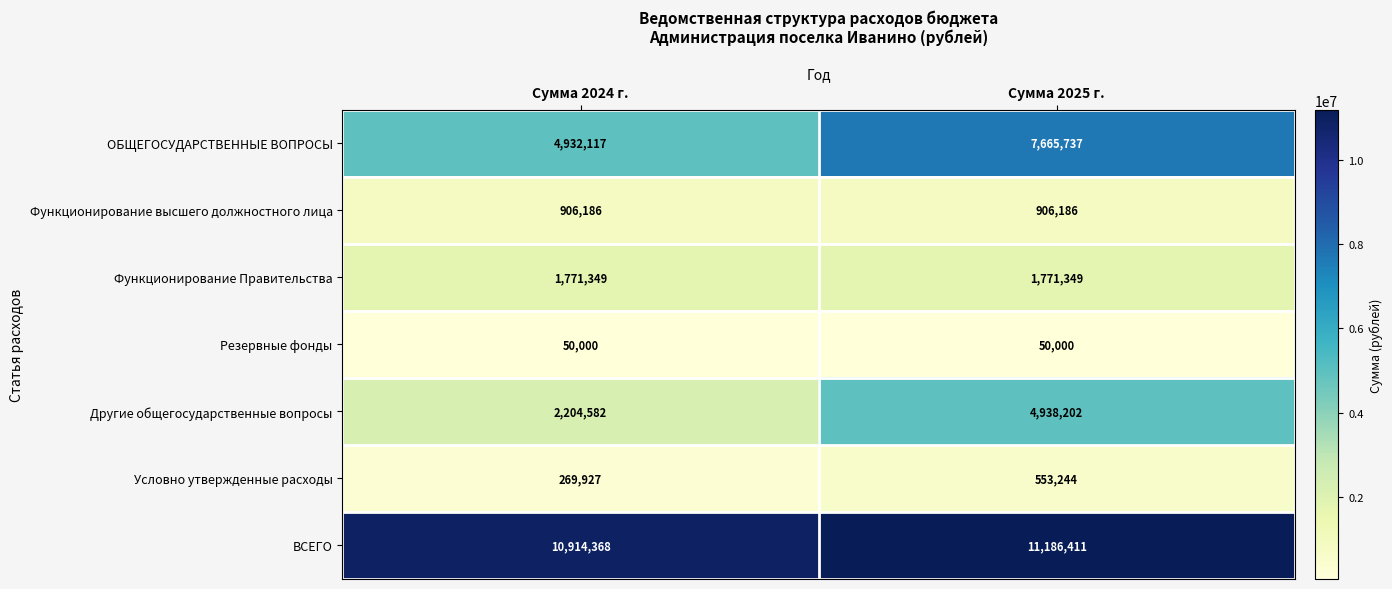

Reading right to left, list all the values displayed in this chart.

ОБЩЕГОСУДАРСТВЕННЫЕ ВОПРОСЫ: 7665737	4932117
Функционирование высшего должностного лица: 906186	906186
Функционирование Правительства: 1771349	1771349
Резервные фонды: 50000	50000
Другие общегосударственные вопросы: 4938202	2204582
Условно утвержденные расходы: 553244	269927
ВСЕГО: 11186411	10914368